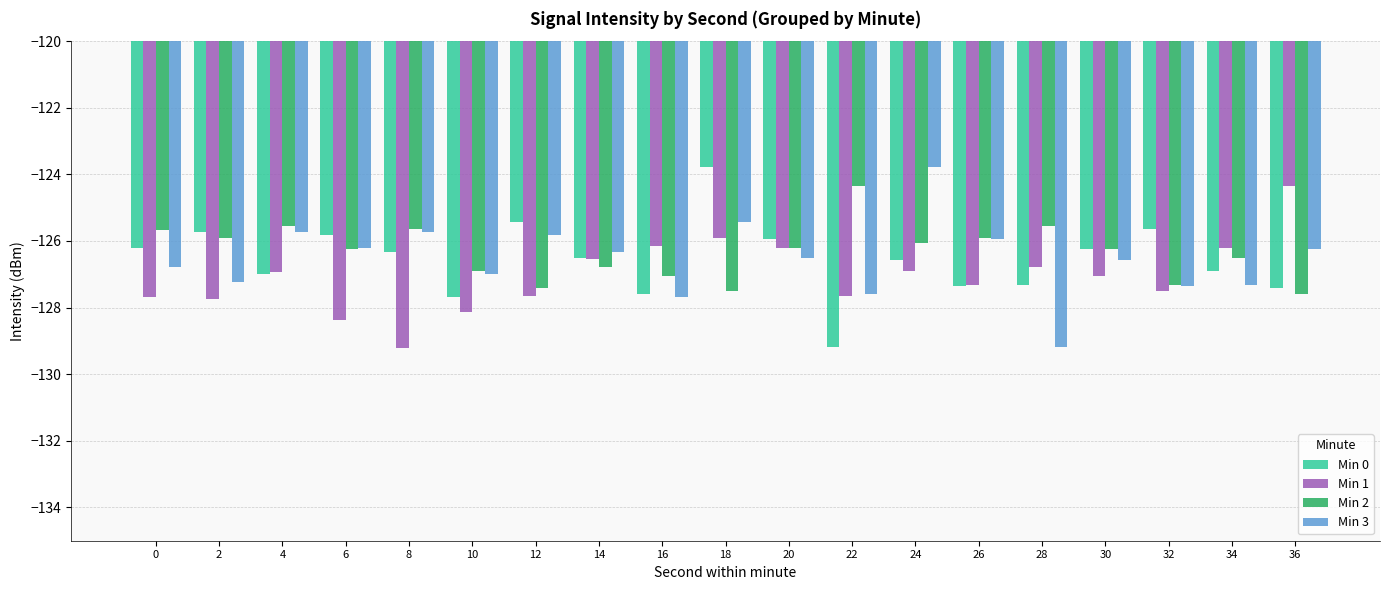

The value of Min 1 at 18 is -198.6. True or false?

False